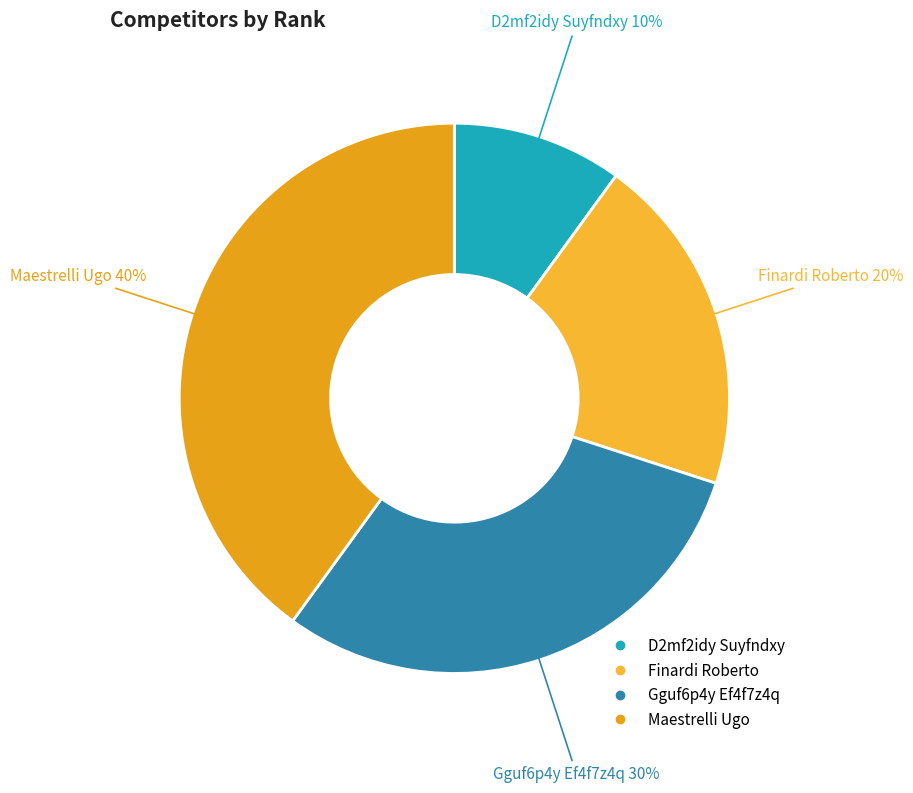

Which has a higher value, Gguf6p4y Ef4f7z4q or D2mf2idy Suyfndxy?

Gguf6p4y Ef4f7z4q